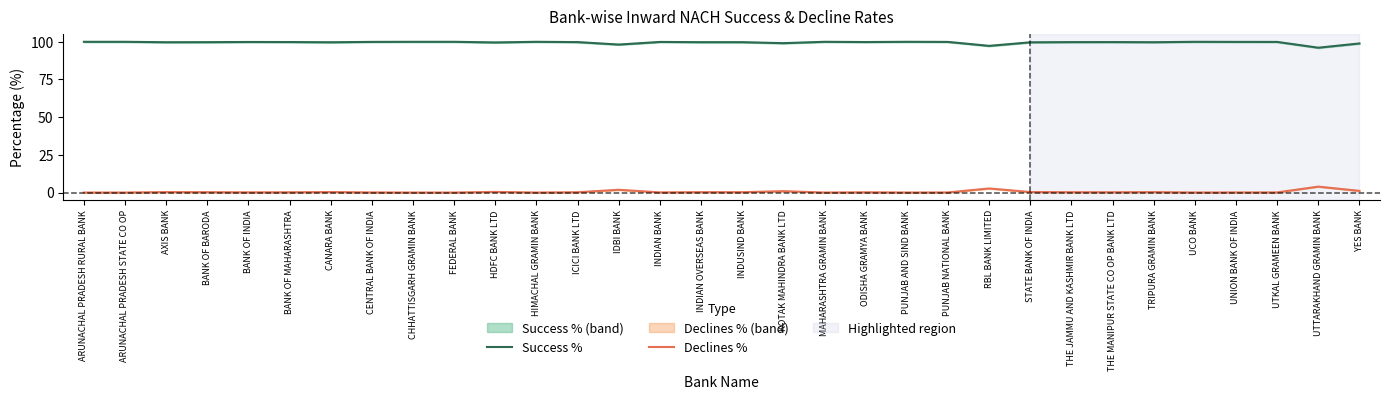

True or false: Success % and Declines % intersect in this chart.

False